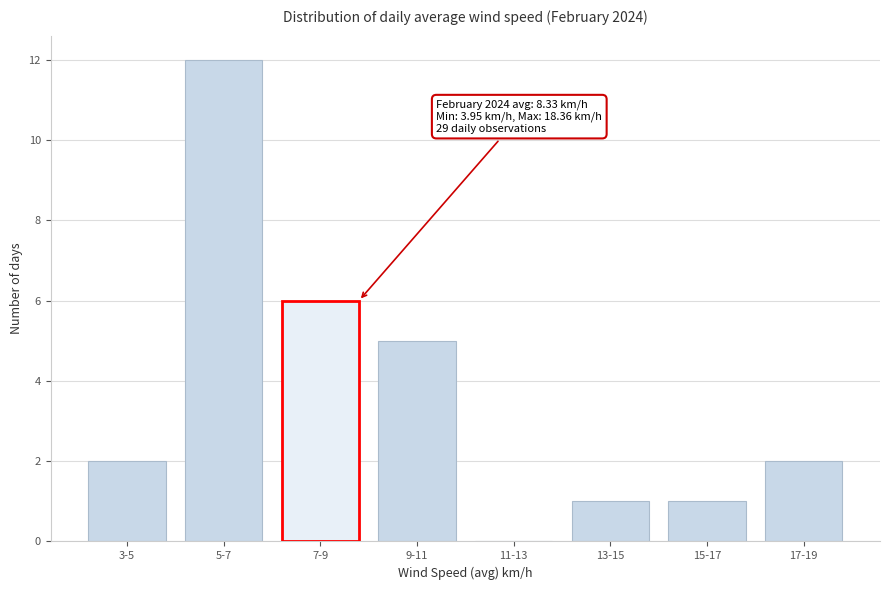

Reading left to right, transcribe all the data shown in this chart.

3-5=2	5-7=12	7-9=6	9-11=5	11-13=0	13-15=1	15-17=1	17-19=2